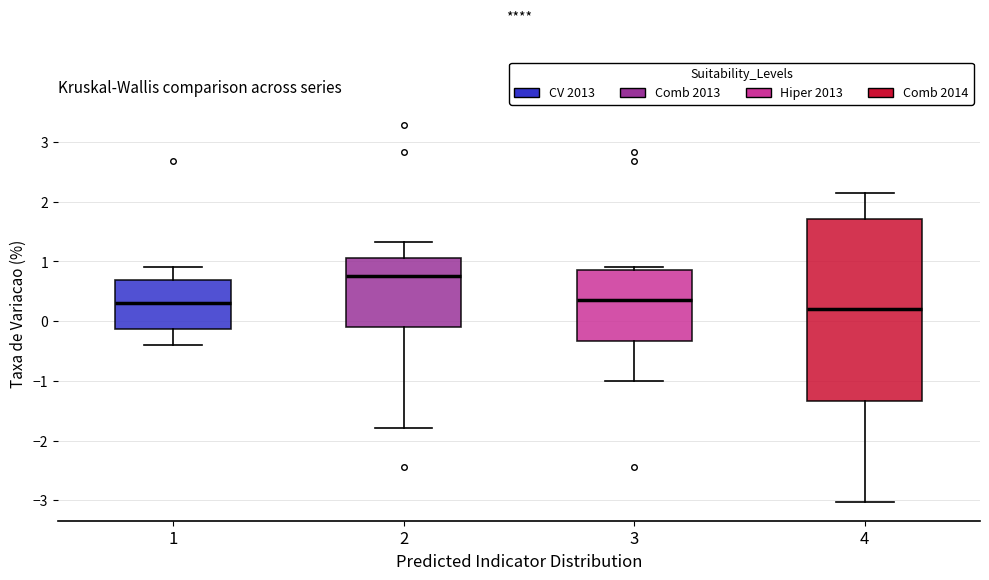

Where is the lower edge of the box at x = 4 on the y-axis? The values are not printed on the chart, so give them approximately, as read against the axis.

-1.3